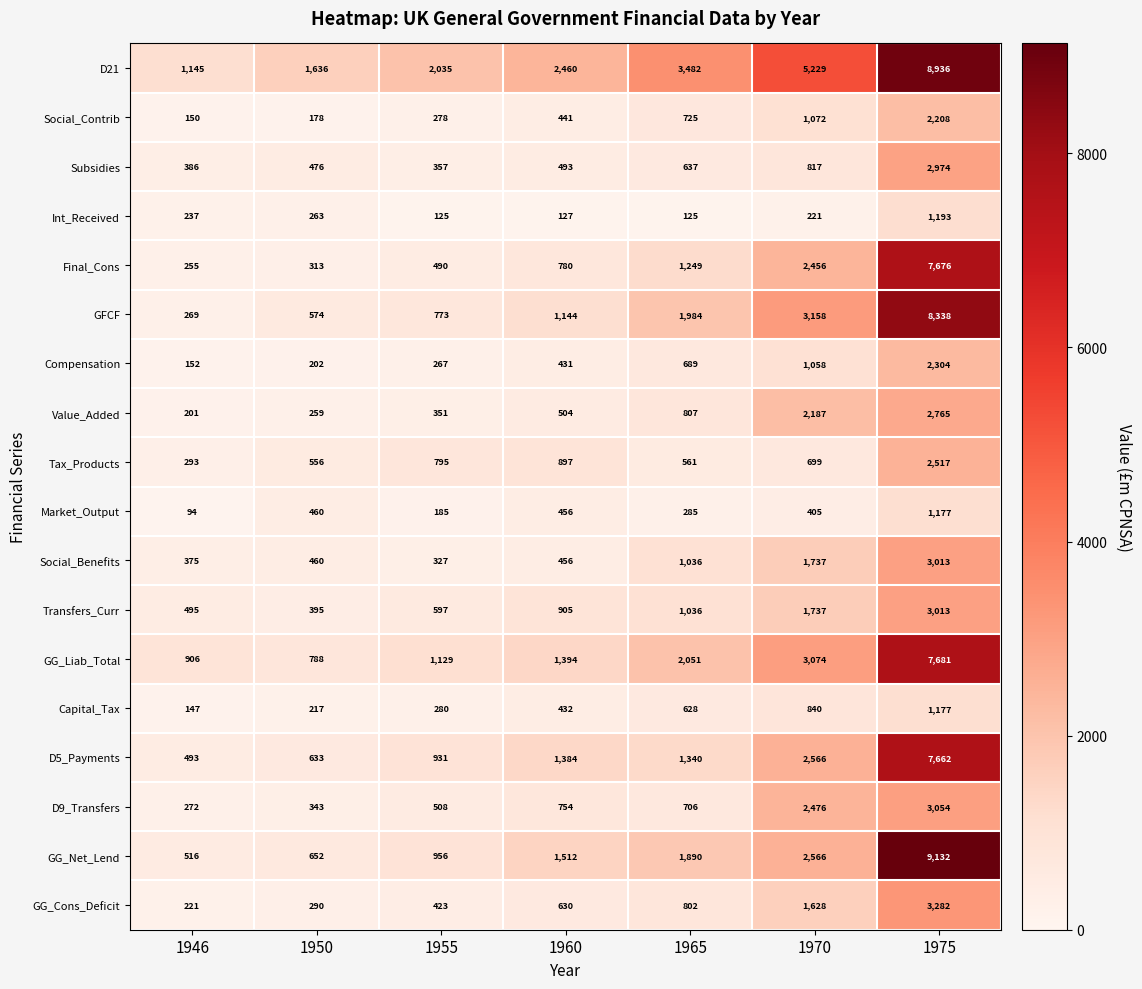

True or false: Compensation has a value of 152 at 1946.

True